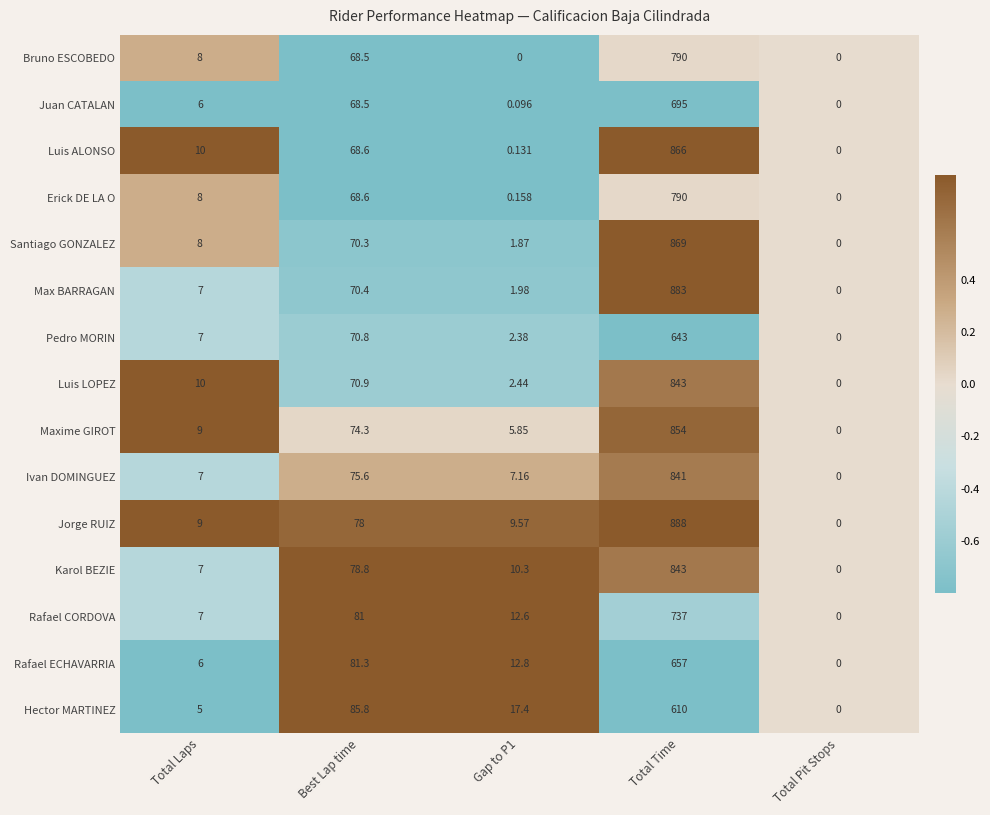

At which label does Luis LOPEZ reach its minimum?

Total Pit Stops